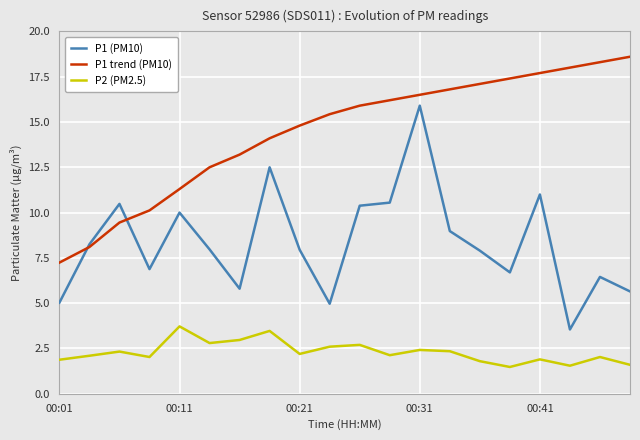

Rank the series by their average value, from lowest to highest.

P2 (PM2.5), P1 (PM10), P1 trend (PM10)